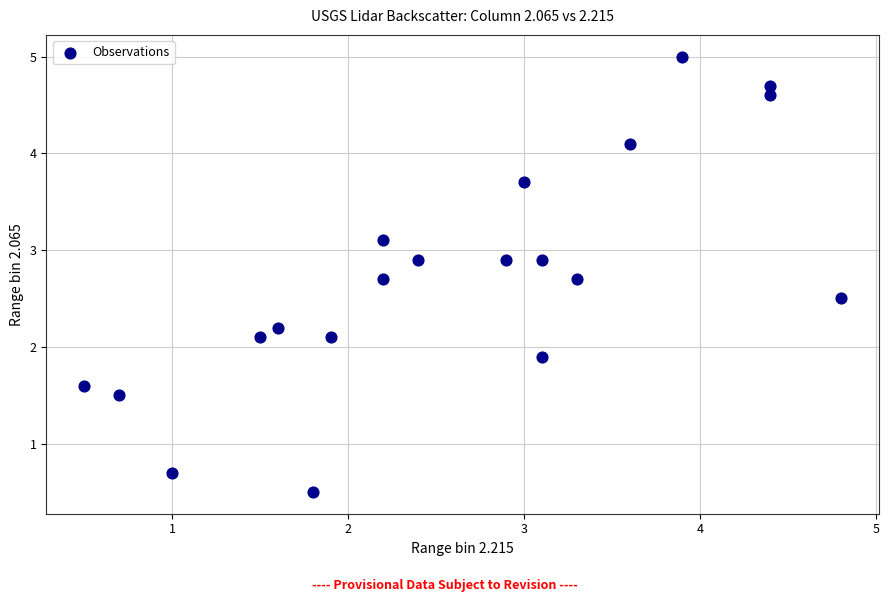

What is the range of X values (max minus min)?

4.3